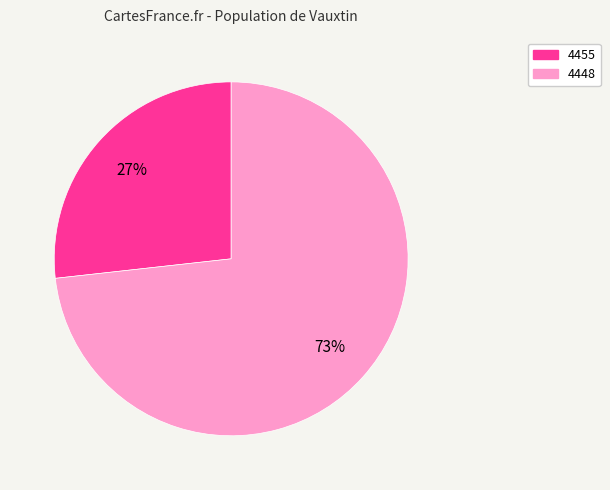

To the nearest percent, what is the difference between the largest and smallest slice percentages?

46%